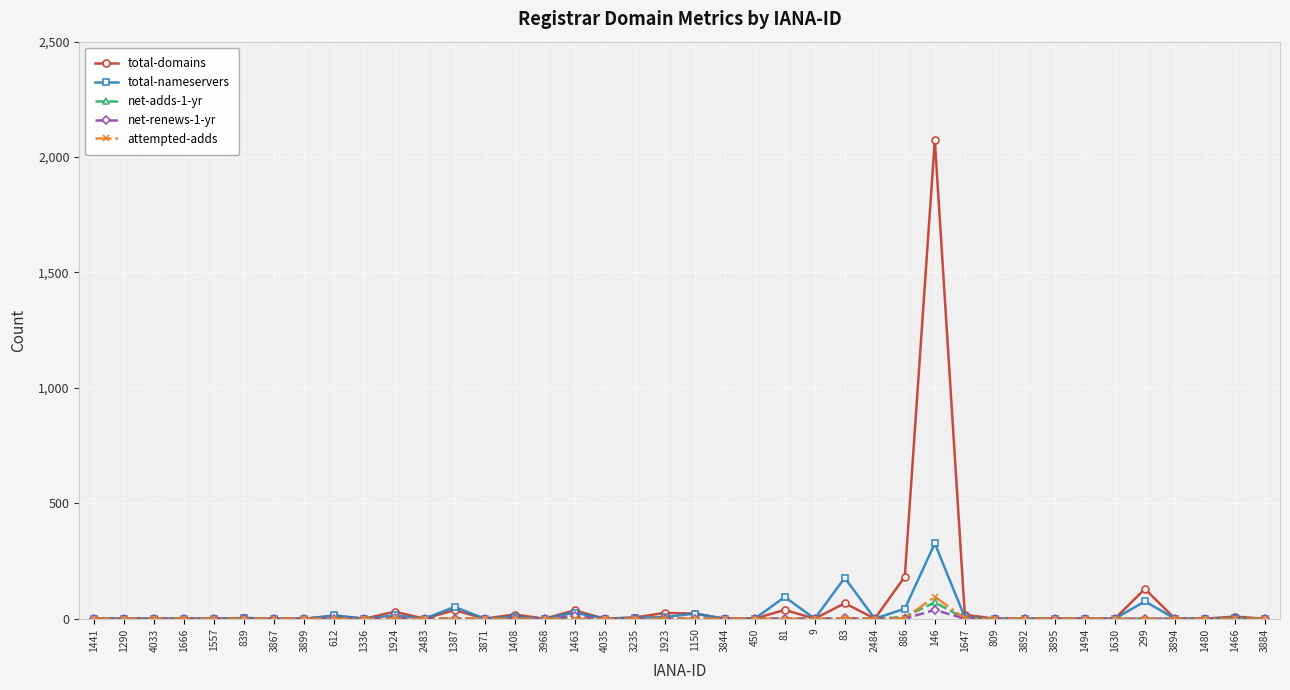

What is the highest value of the total-nameservers series?

326